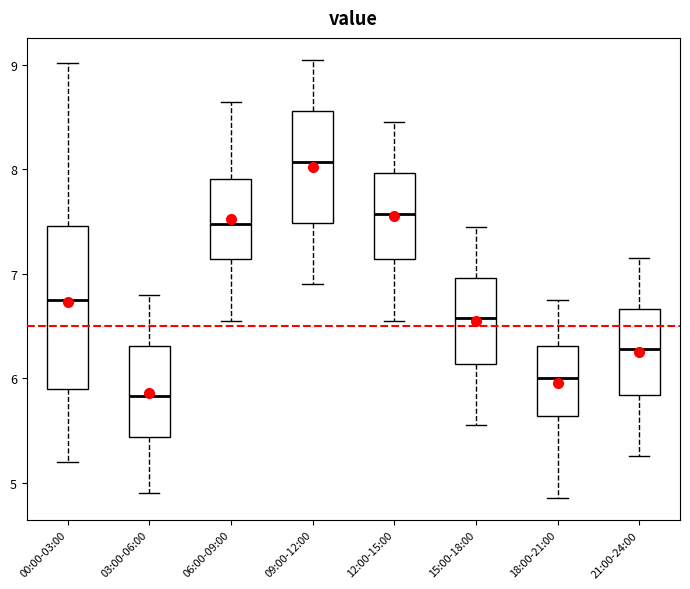

Reading left to right, read every box against the y-axis: the position of its median line, the range the box covers, and the ends of its whiskers. The values are not printed on the chart, so give them approximately, as read against the axis.

00:00-03:00: median 6.8, box 5.9 to 7.5, whiskers 5.2 to 9.0
03:00-06:00: median 5.8, box 5.4 to 6.3, whiskers 4.9 to 6.8
06:00-09:00: median 7.5, box 7.1 to 7.9, whiskers 6.6 to 8.7
09:00-12:00: median 8.1, box 7.5 to 8.6, whiskers 6.9 to 9.1
12:00-15:00: median 7.6, box 7.1 to 8.0, whiskers 6.6 to 8.5
15:00-18:00: median 6.6, box 6.1 to 7.0, whiskers 5.6 to 7.5
18:00-21:00: median 6.0, box 5.6 to 6.3, whiskers 4.9 to 6.8
21:00-24:00: median 6.3, box 5.8 to 6.7, whiskers 5.3 to 7.2